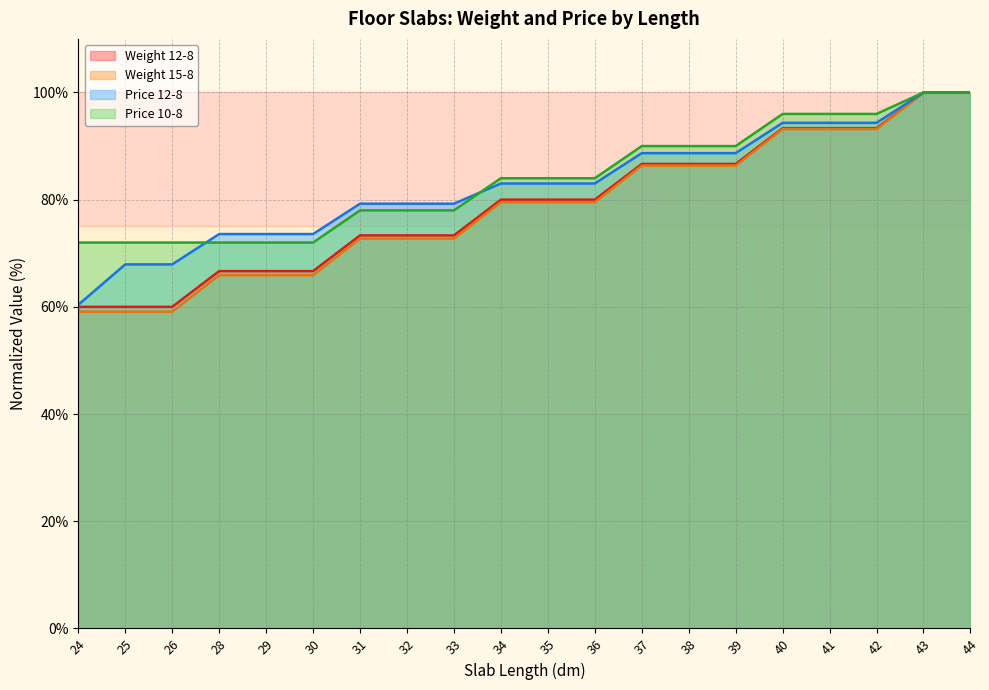

What is the sum of all Price 12-8 values?

1652.8